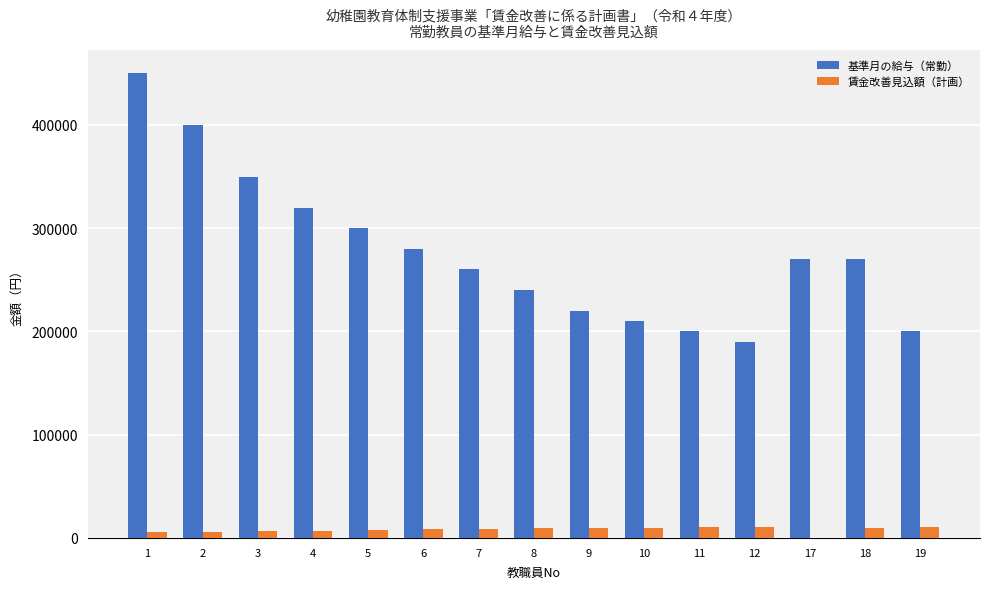

What is the maximum value shown in the chart?

450000